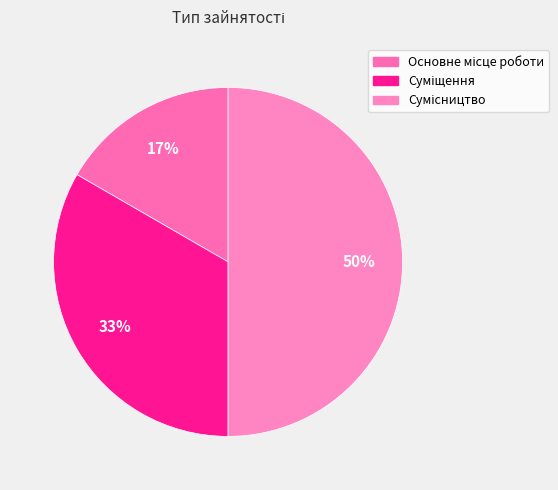

The Основне місце роботи slice represents 9% of the pie. True or false?

False